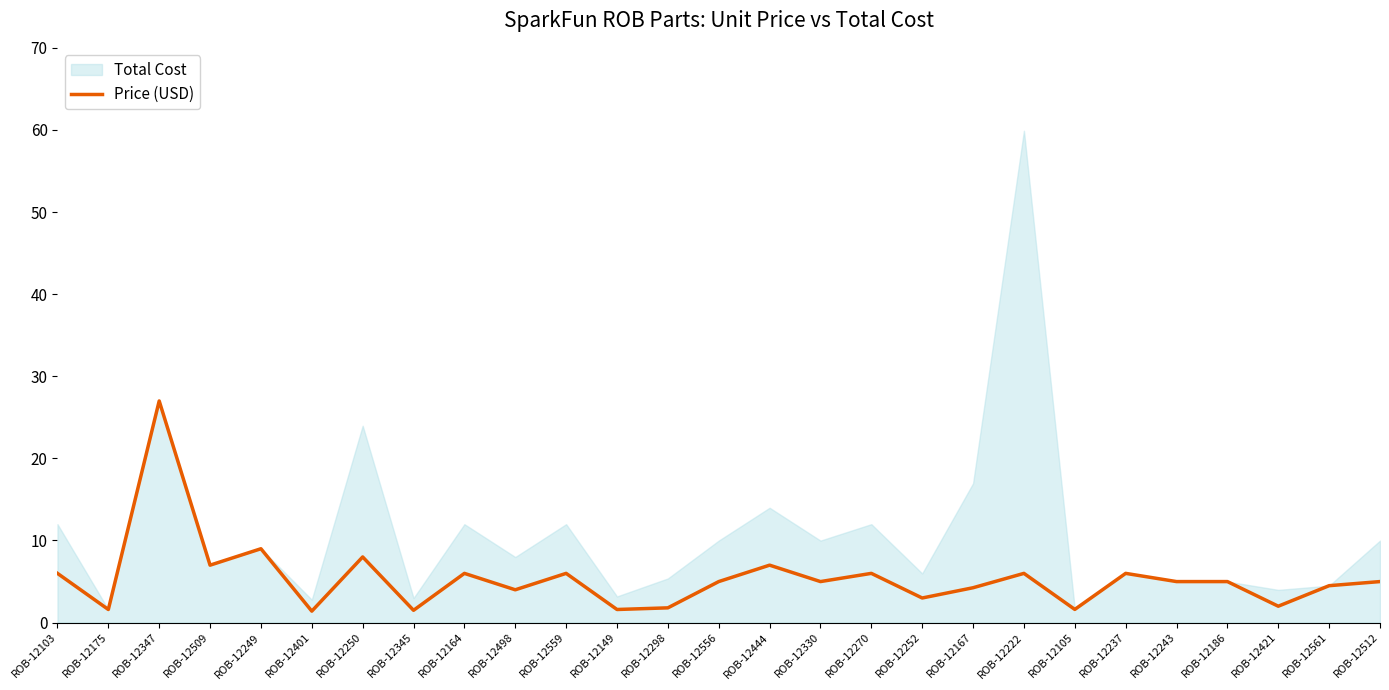

Reading right to left, transcribe all the data shown in this chart.

5.0	4.5	2.0	5.0	5.0	6.0	1.6	6.0	4.2	3.0	6.0	5.0	7.0	5.0	1.8	1.6	6.0	4.0	6.0	1.5	8.0	1.4	9.0	7.0	27.0	1.6	6.0